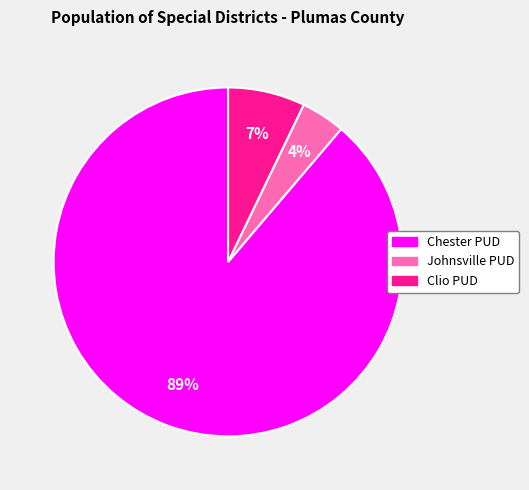

How many slices are in this pie chart?

3